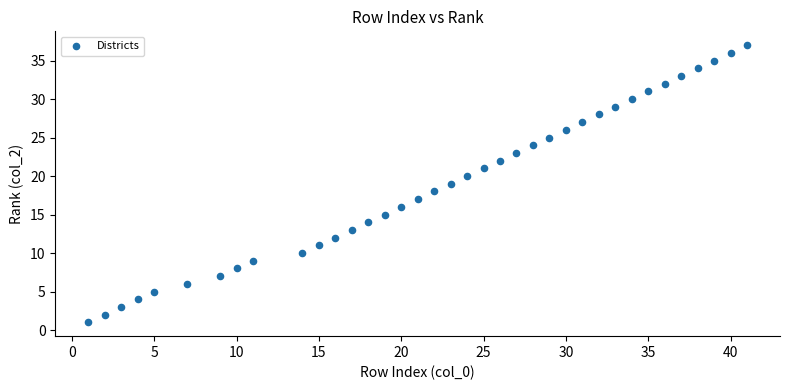

What is the range of Y values (max minus min)?

36